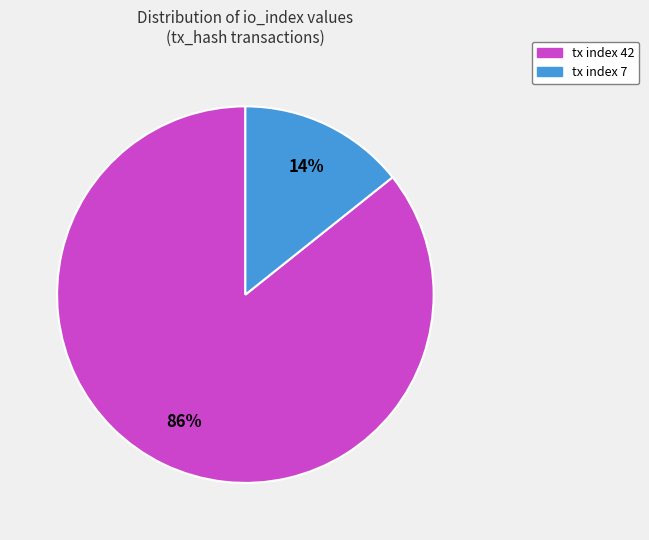

Is tx index 42 the majority of the pie?

Yes